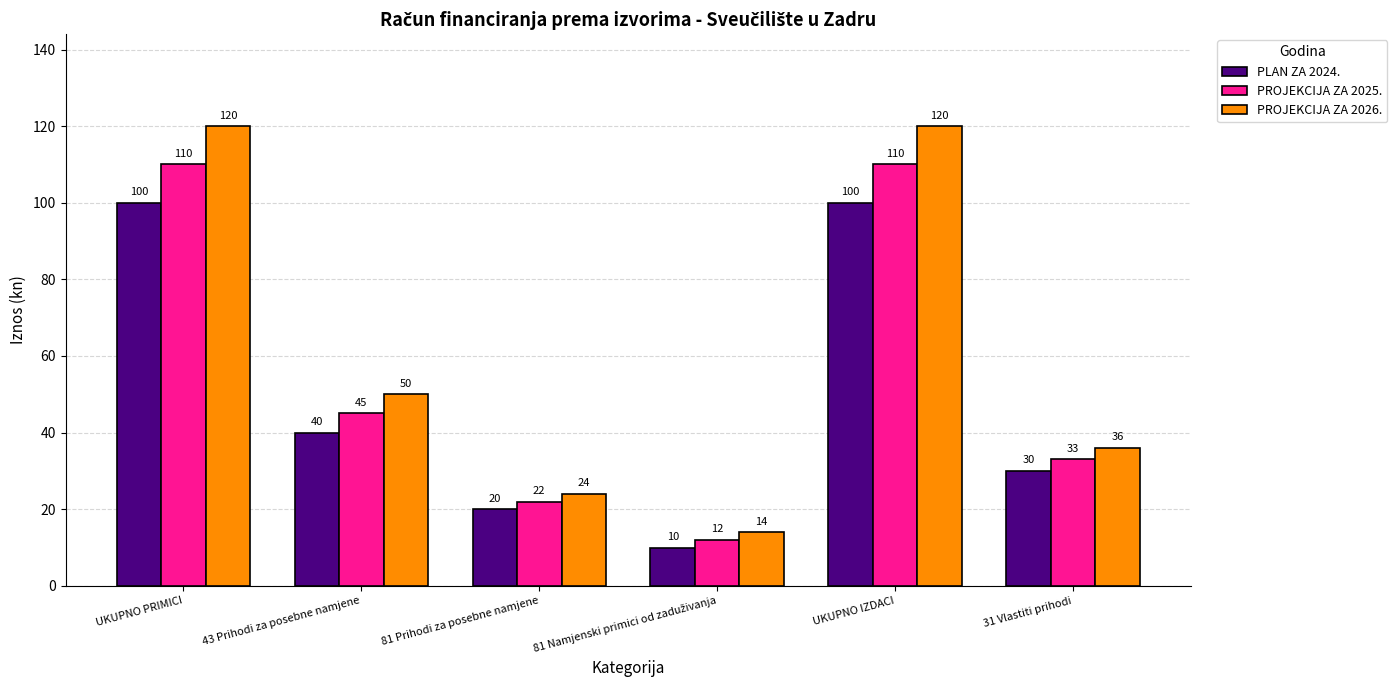

What position from the left is 43 Prihodi za posebne namjene?

2